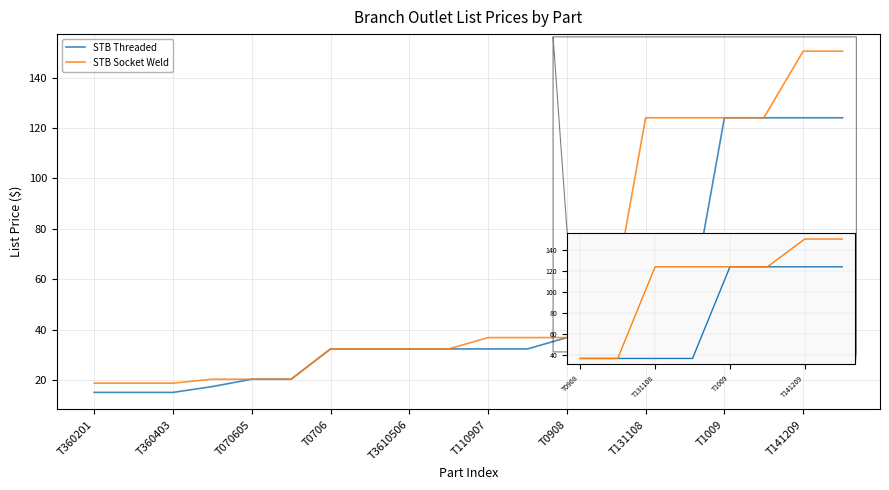

Which series has the largest total across all categories?

STB Socket Weld